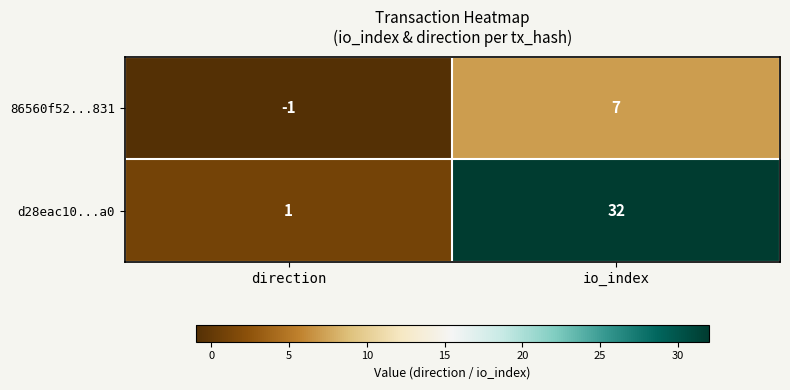

Between direction and io_index, which series saw the biggest shift?

d28eac10...a0